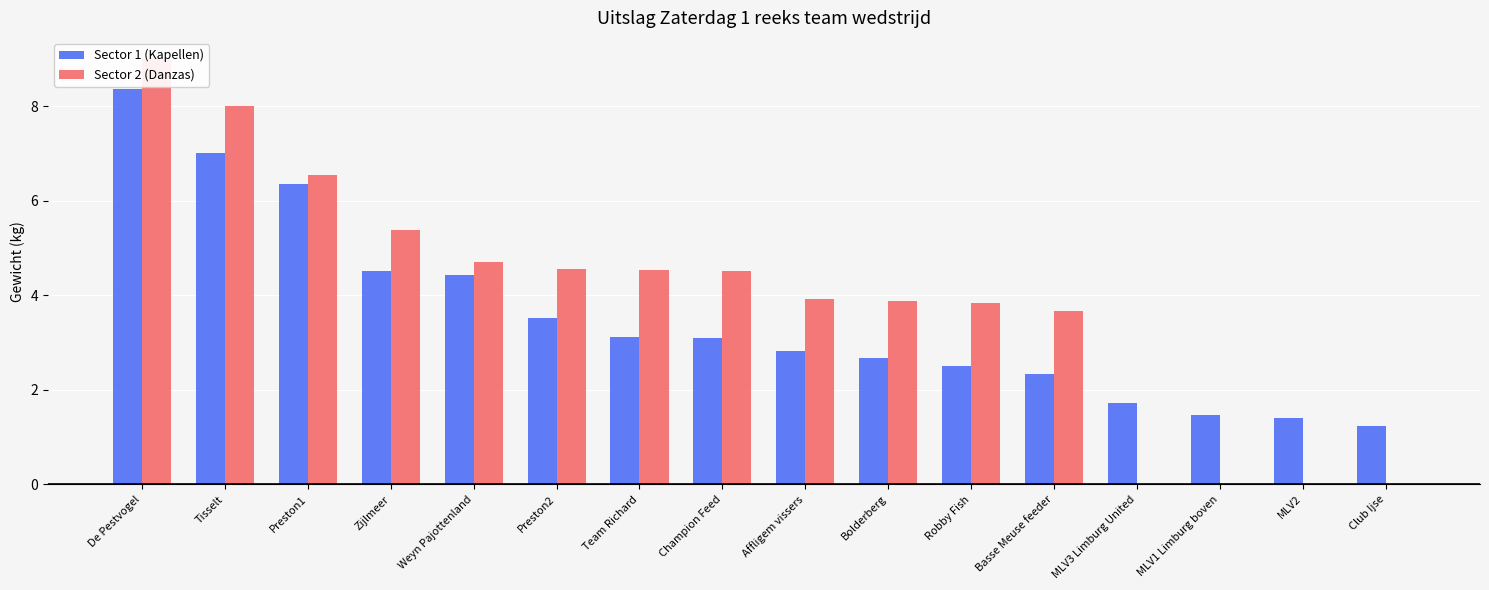

What is the difference between the maximum and minimum values in the Sector 2 (Danzas) series?

9.0